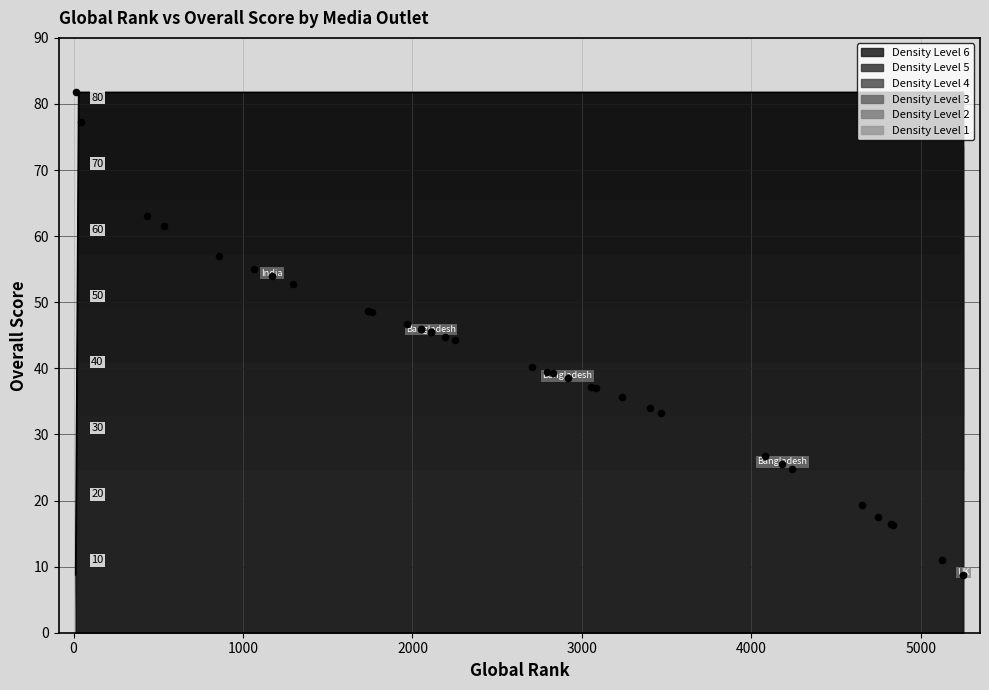

Between 2915 and 2193, which is larger?

2193